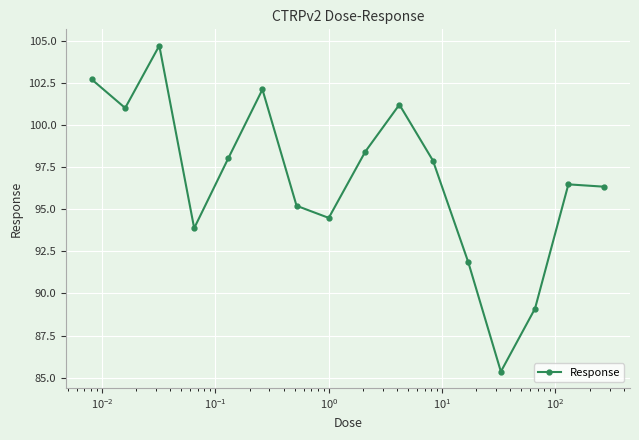

Reading left to right, what are all the values shown in this chart?

102.7	101.0	104.7	93.9	98.0	102.1	95.2	94.5	98.4	101.2	97.9	91.9	85.4	89.1	96.5	96.3